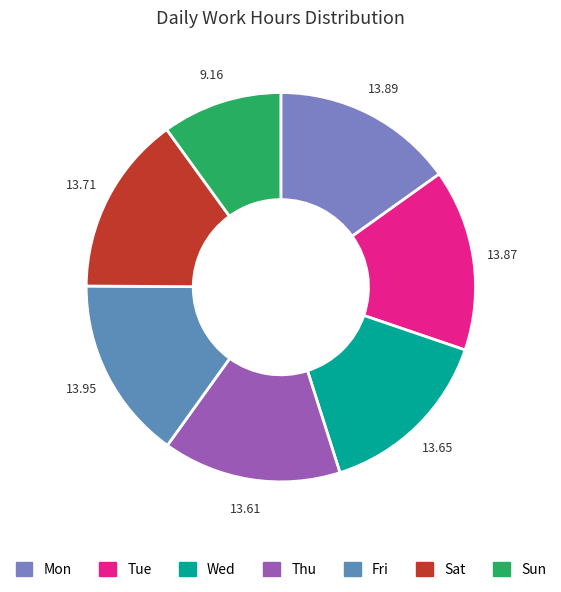

What is the ratio of the value at Thu to the value at Sat?

1.0